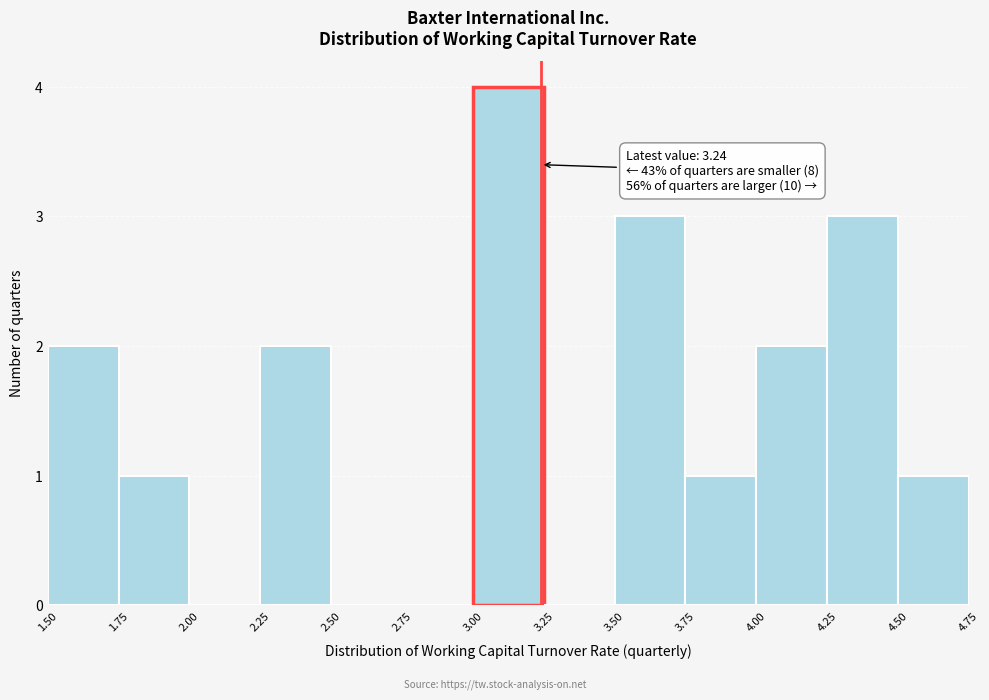

Over which range of the x-axis is the bar tallest?

3.00 to 3.25